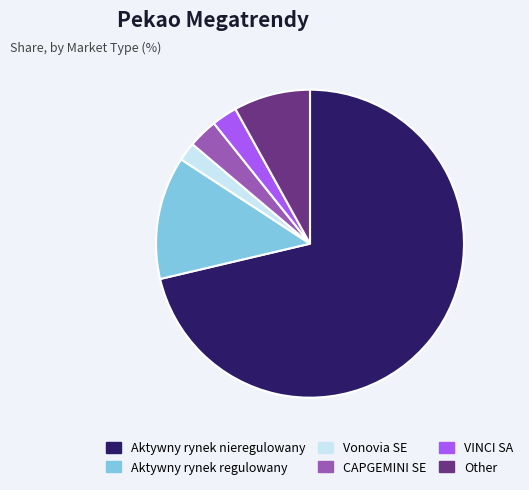

Which has a higher value, CAPGEMINI SE or Aktywny rynek nieregulowany?

Aktywny rynek nieregulowany